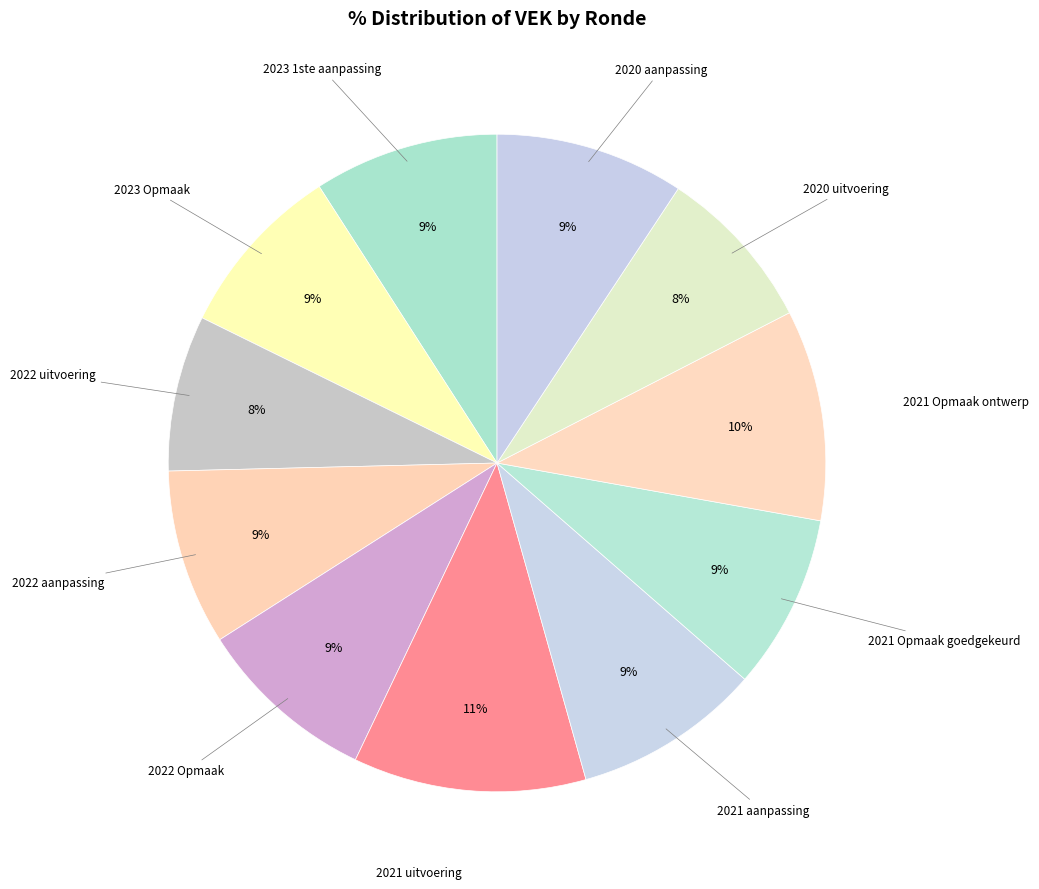

Is it true that 2020 uitvoering is 22% of the pie?

False